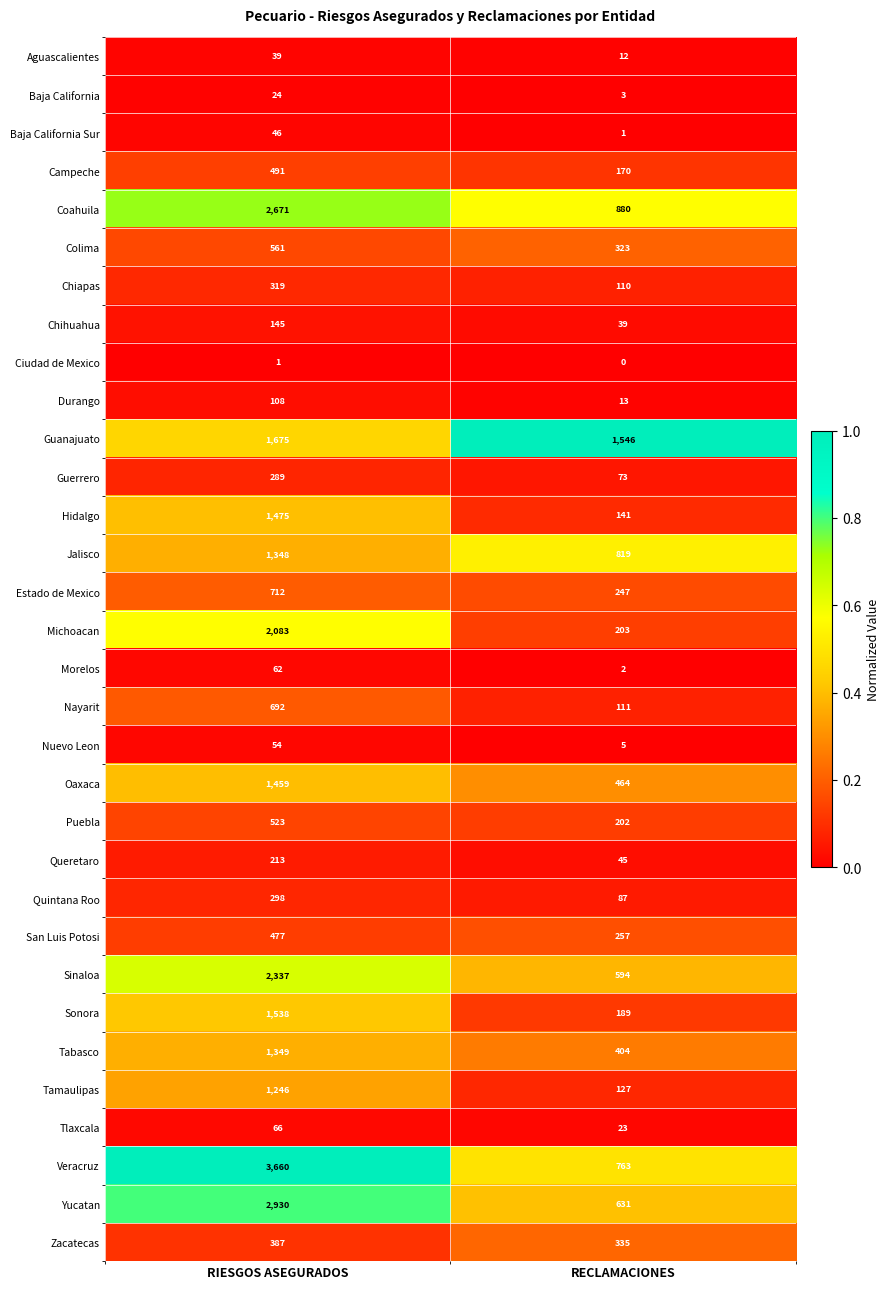

The value of Baja California at RIESGOS ASEGURADOS is 24. True or false?

True